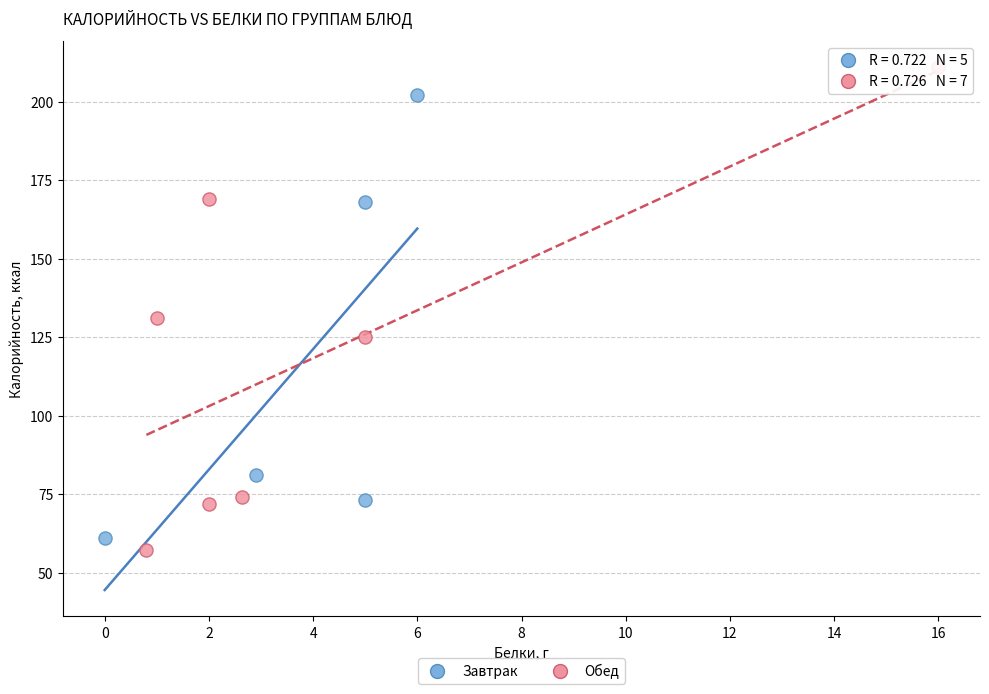

What are all the series names shown in the legend?

Завтрак, Обед